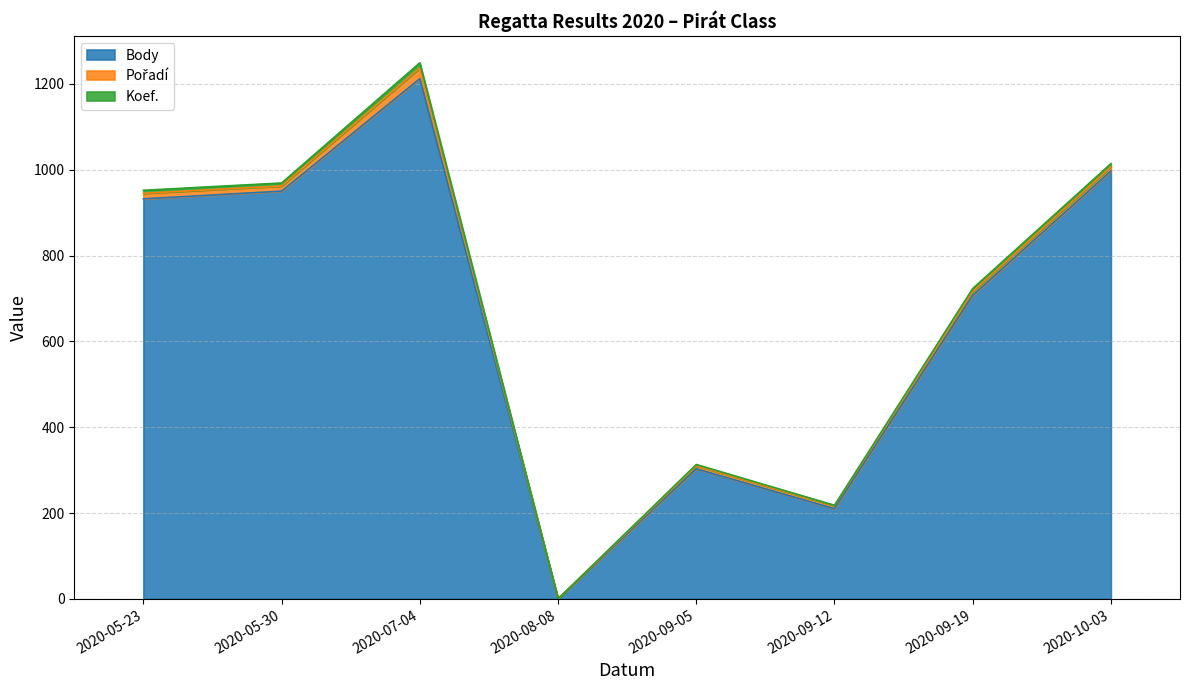

In Body, how many points are higher than both neighbors (excluding endpoints)?

2